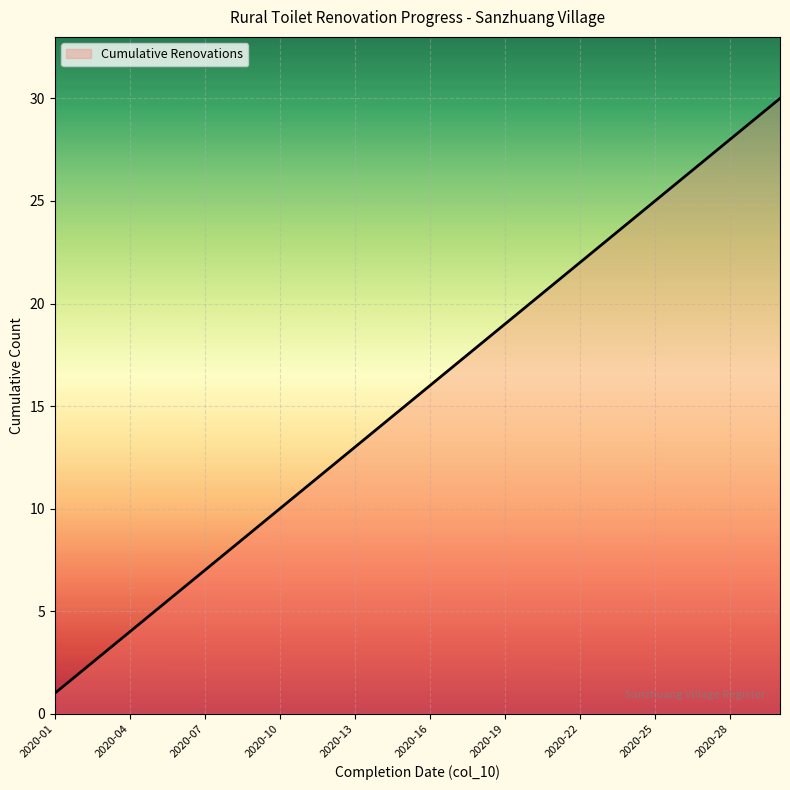

What is the maximum value shown in the chart?

30